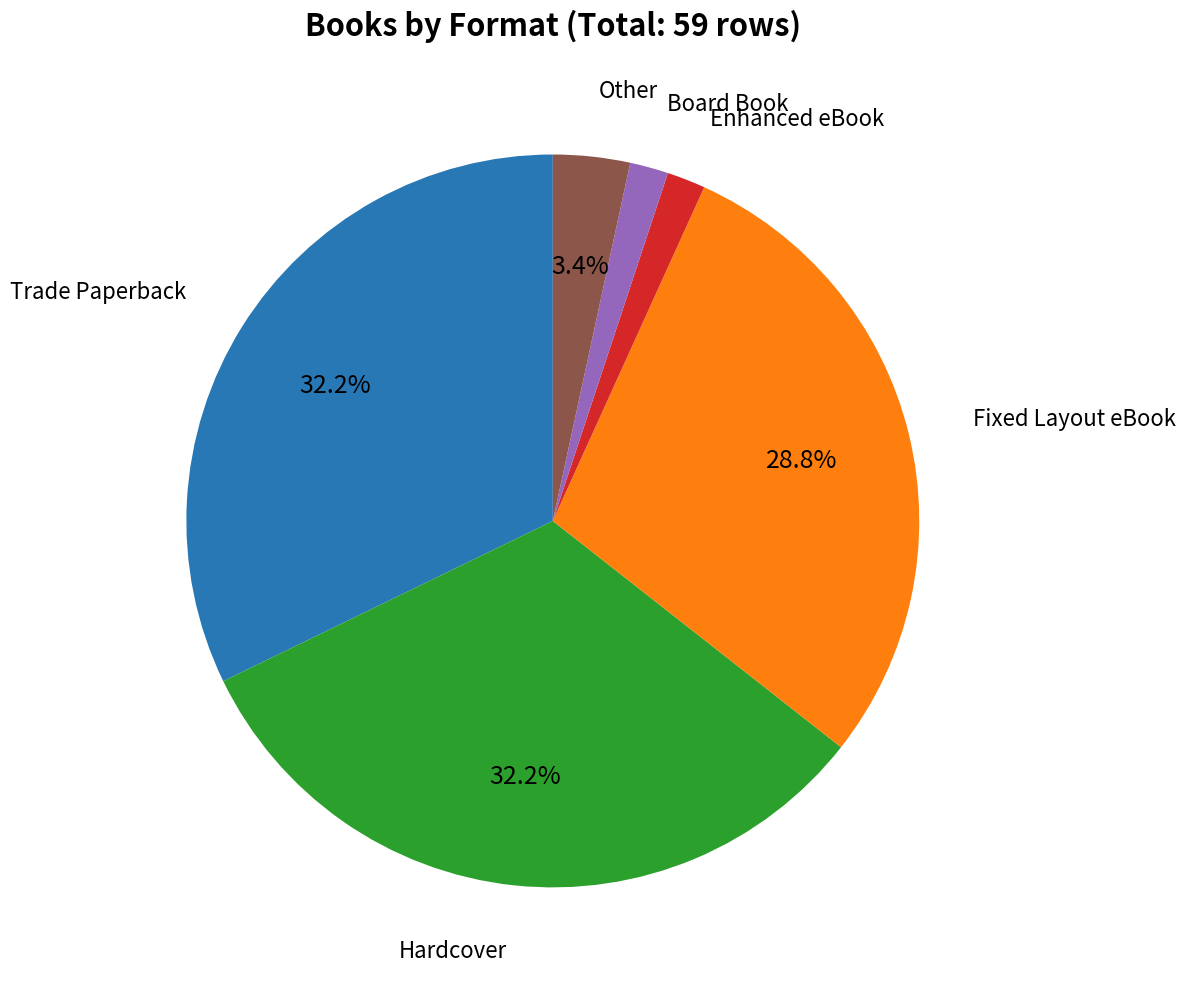

What is the ratio of the value at Board Book to the value at Other?

0.5